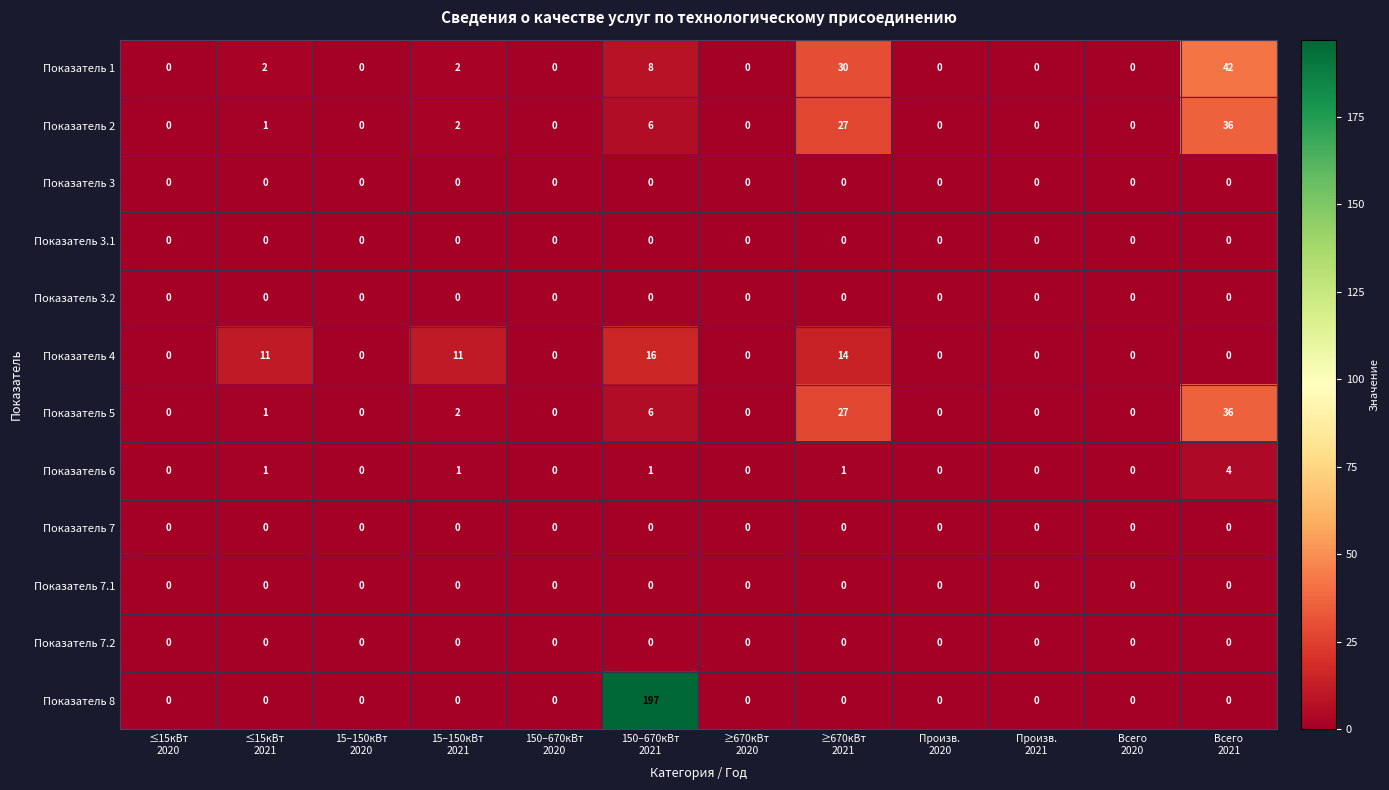

Which series has the widest spread of values?

Показатель 8